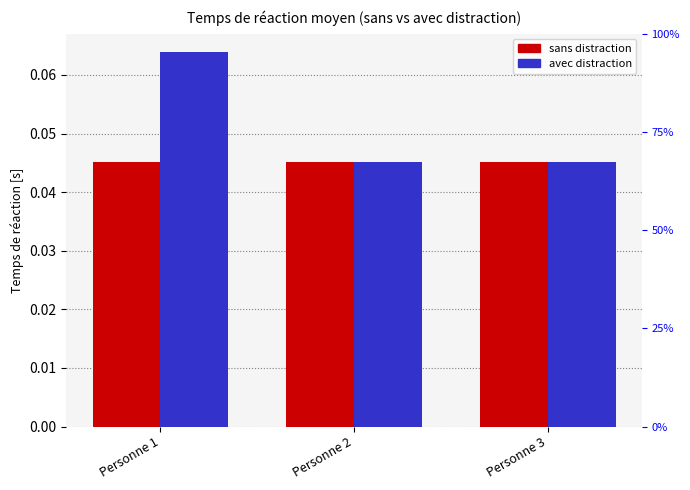

True or false: avec distraction has a value of 0.1 at Personne 3.

False